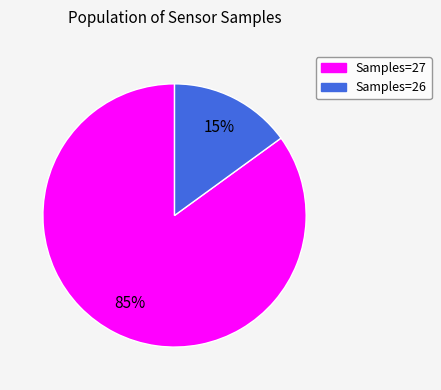

To the nearest percent, what is the average slice percentage?

50%